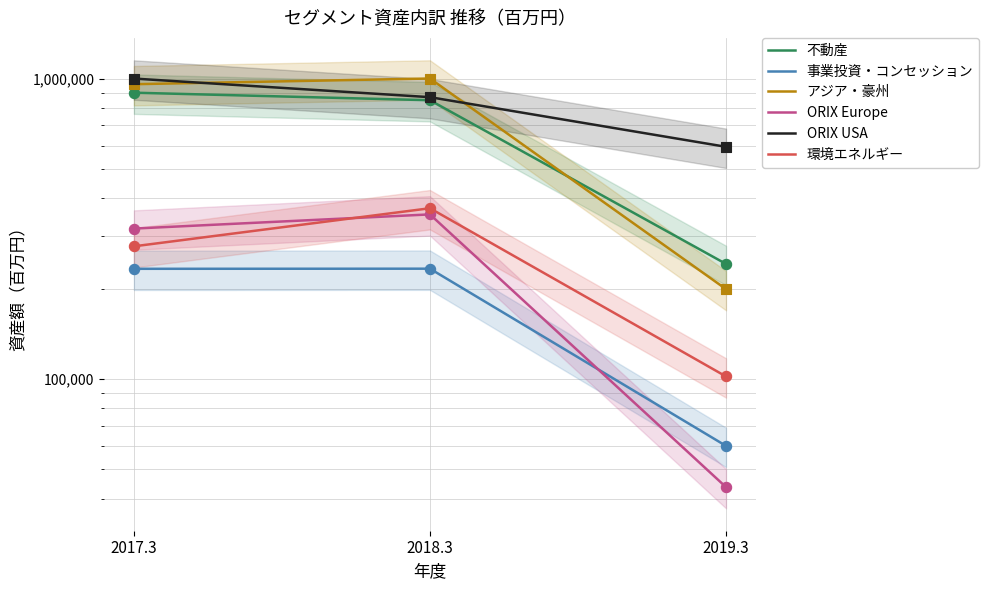

Which series reaches the maximum Y coordinate?

アジア・豪州